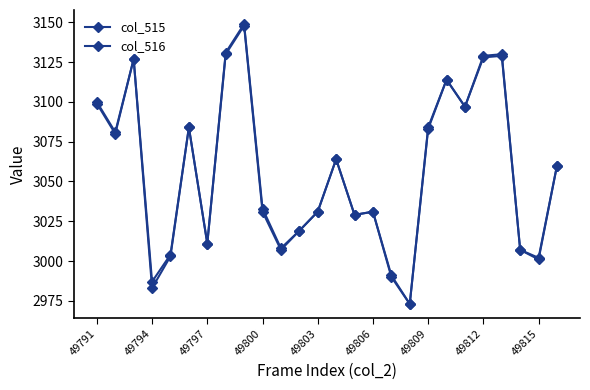

Is this an area chart (filled region under the line)?

No